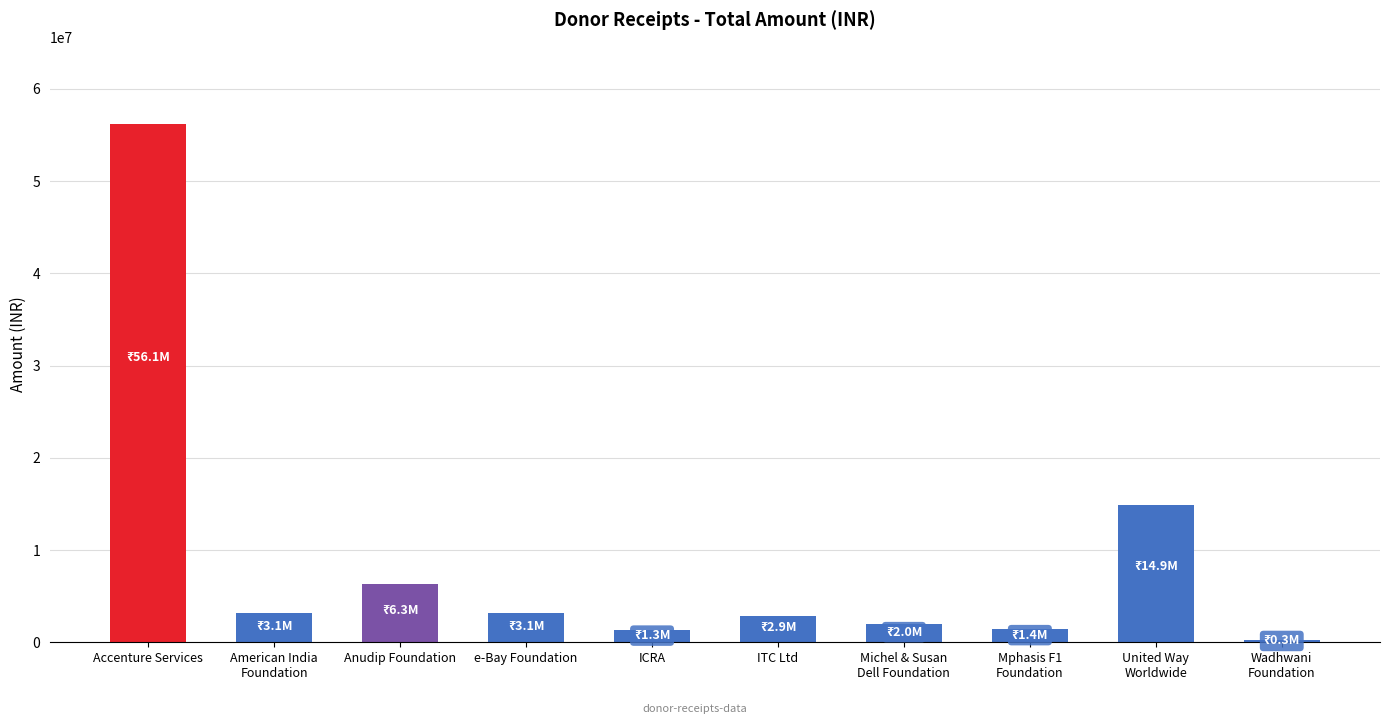

How many values are below 3136760?

5